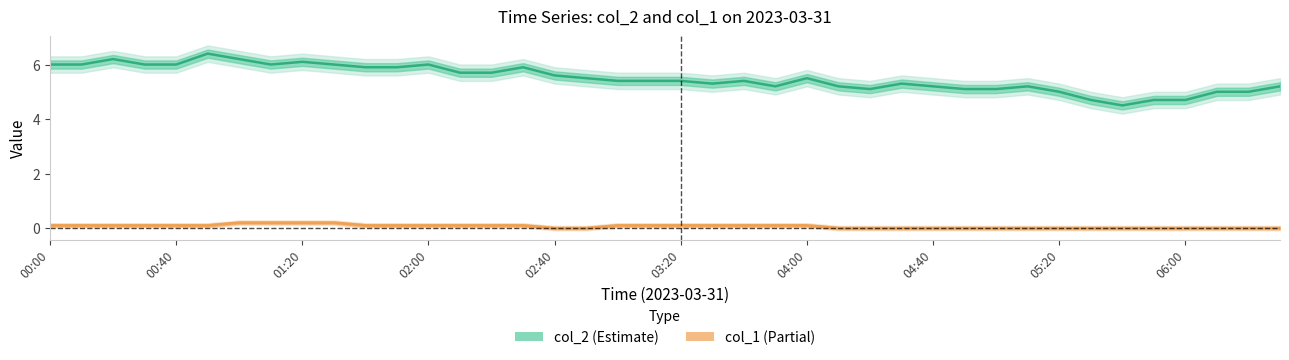

Reading left to right, extract all data points from this chart.

col_2: 6.0	6.0	6.2	6.0	6.0	6.4	6.2	6.0	6.1	6.0	5.9	5.9	6.0	5.7	5.7	5.9	5.6	5.5	5.4	5.4	5.4	5.3	5.4	5.2	5.5	5.2	5.1	5.3	5.2	5.1	5.1	5.2	5.0	4.7	4.5	4.7	4.7	5.0	5.0	5.2
col_1: 0.1	0.1	0.1	0.1	0.1	0.1	0.2	0.2	0.2	0.2	0.1	0.1	0.1	0.1	0.1	0.1	0.0	0.0	0.1	0.1	0.1	0.1	0.1	0.1	0.1	0.0	0.0	0.0	0.0	0.0	0.0	0.0	0.0	0.0	0.0	0.0	0.0	0.0	0.0	0.0